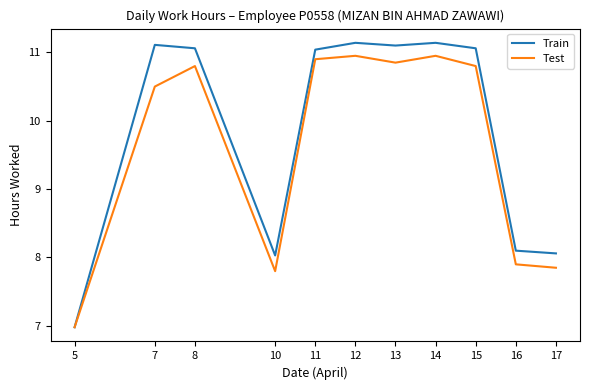

Rank the series at 13 from lowest to highest value.

Test, Train